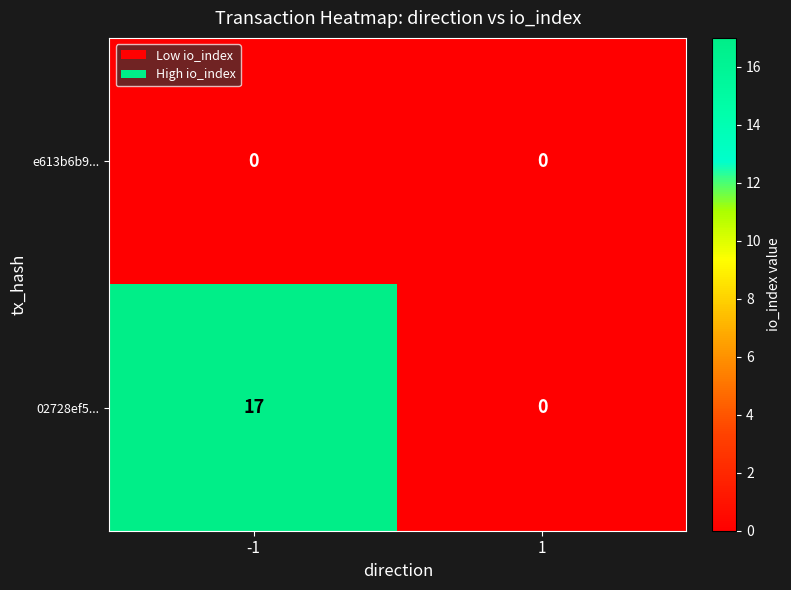

What value does the 02728ef5... series have at -1, to the nearest 10?

20